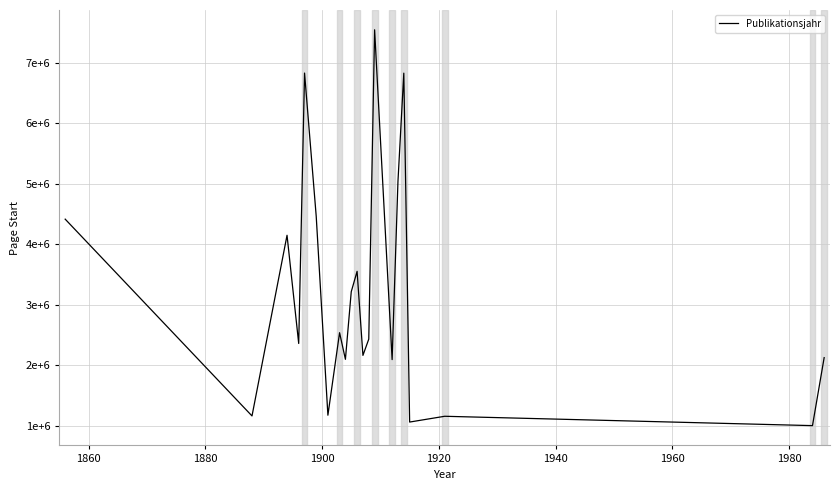

What is the average value?

3210381